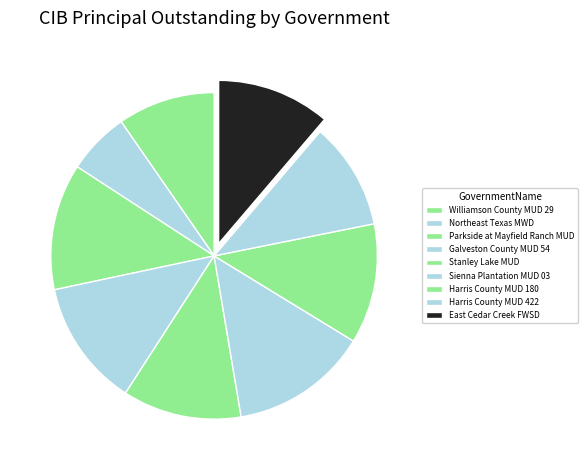

Which category has the smallest portion of the pie?

Northeast Texas MWD